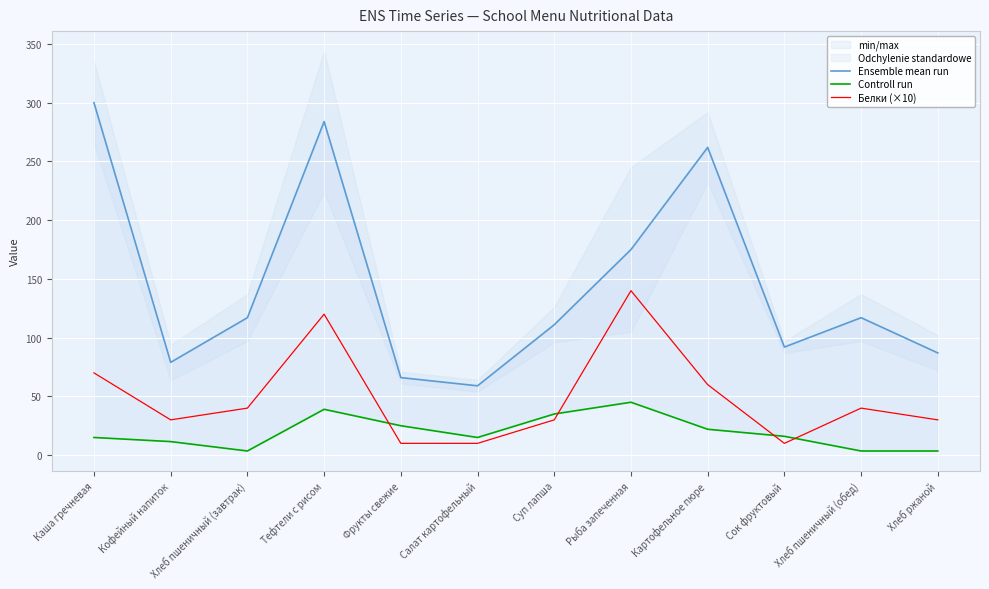

The Controll run series shows 8.4 at Каша гречневая. True or false?

False